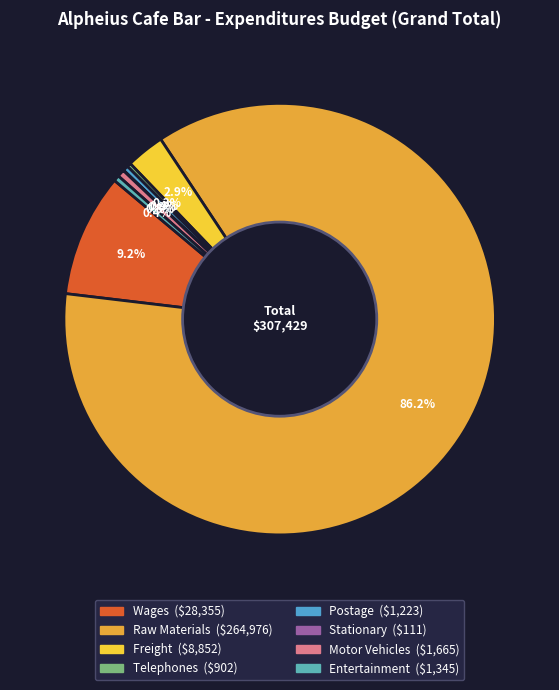

How many slices are in this pie chart?

8